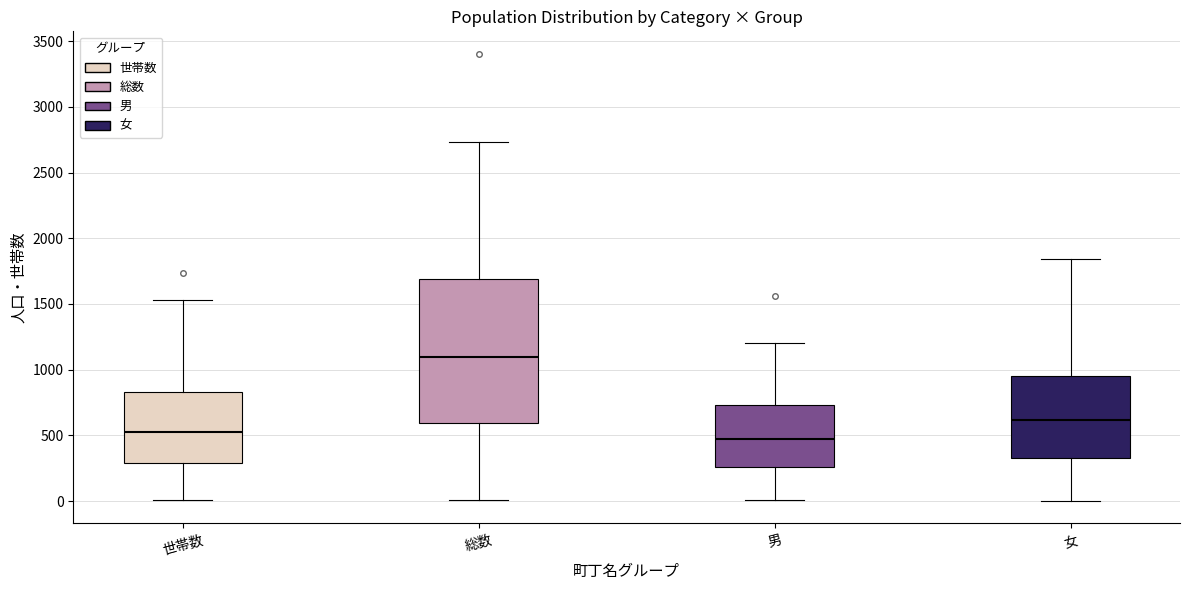

Reading left to right, transcribe this box plot: for each box, give where its median line is, the range the box spans, and where its two whiskers end, as read against the y-axis. The values are not printed on the chart, so give them approximately, as read against the axis.

世帯数: median 550, box 300 to 850, whiskers 0 to 1550
総数: median 1100, box 600 to 1700, whiskers 0 to 2750
男: median 500, box 250 to 750, whiskers 0 to 1200
女: median 600, box 350 to 950, whiskers 0 to 1850